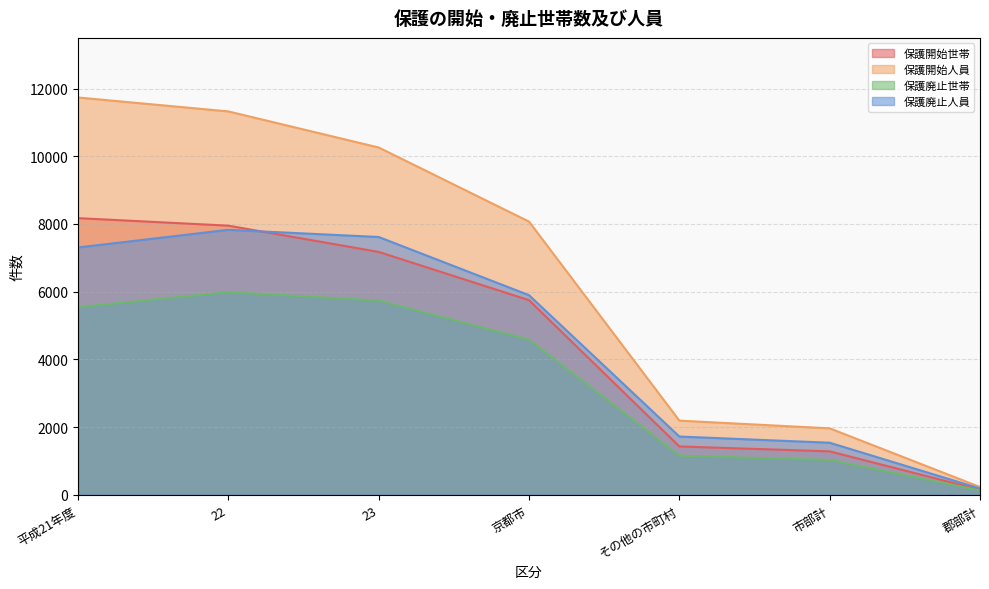

What value does the 保護廃止世帯 series have at 郡部計?

128